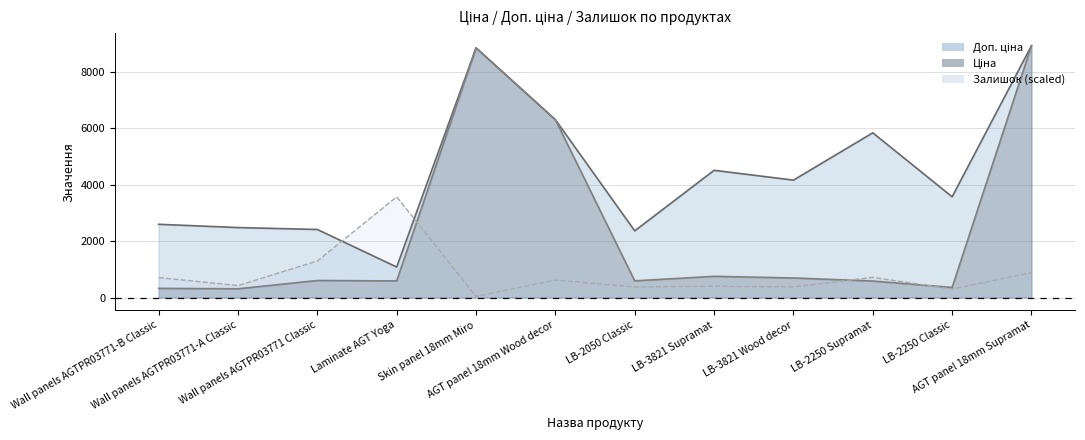

What position from the left is Laminate AGT Yoga?

4